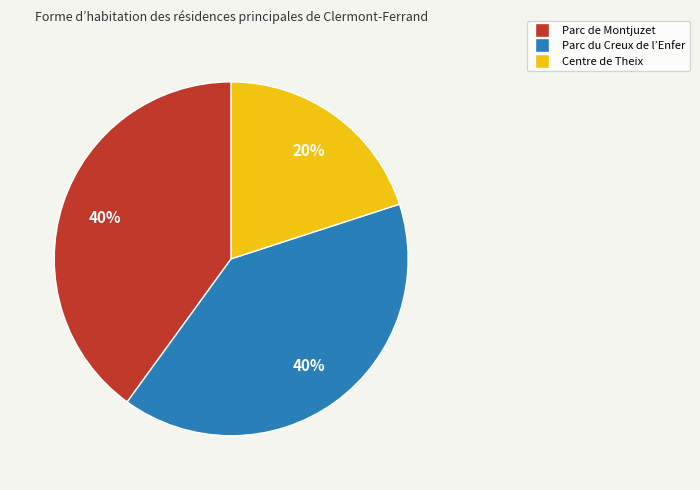

To the nearest percent, what percentage of the pie is Parc du Creux de l’Enfer?

40%